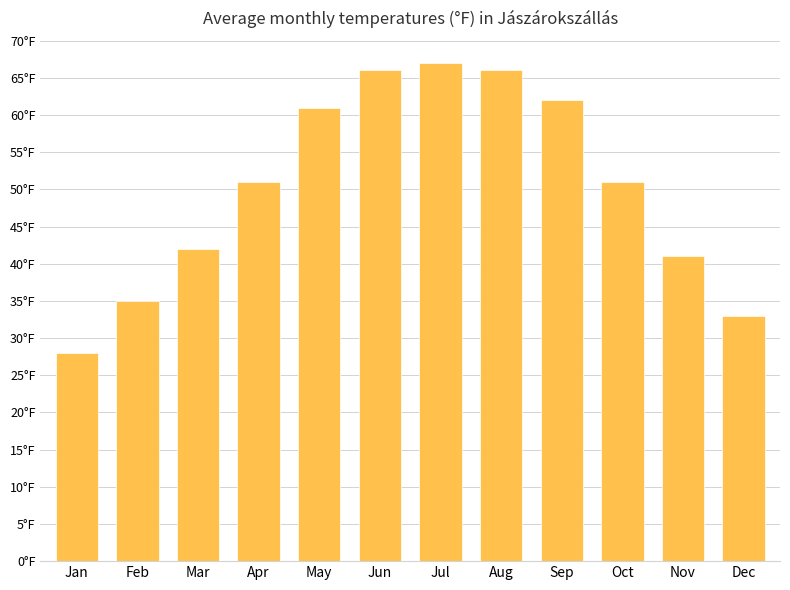

Rank the categories by value from lowest to highest.

Jan, Dec, Feb, Nov, Mar, Apr, Oct, May, Sep, Jun, Aug, Jul